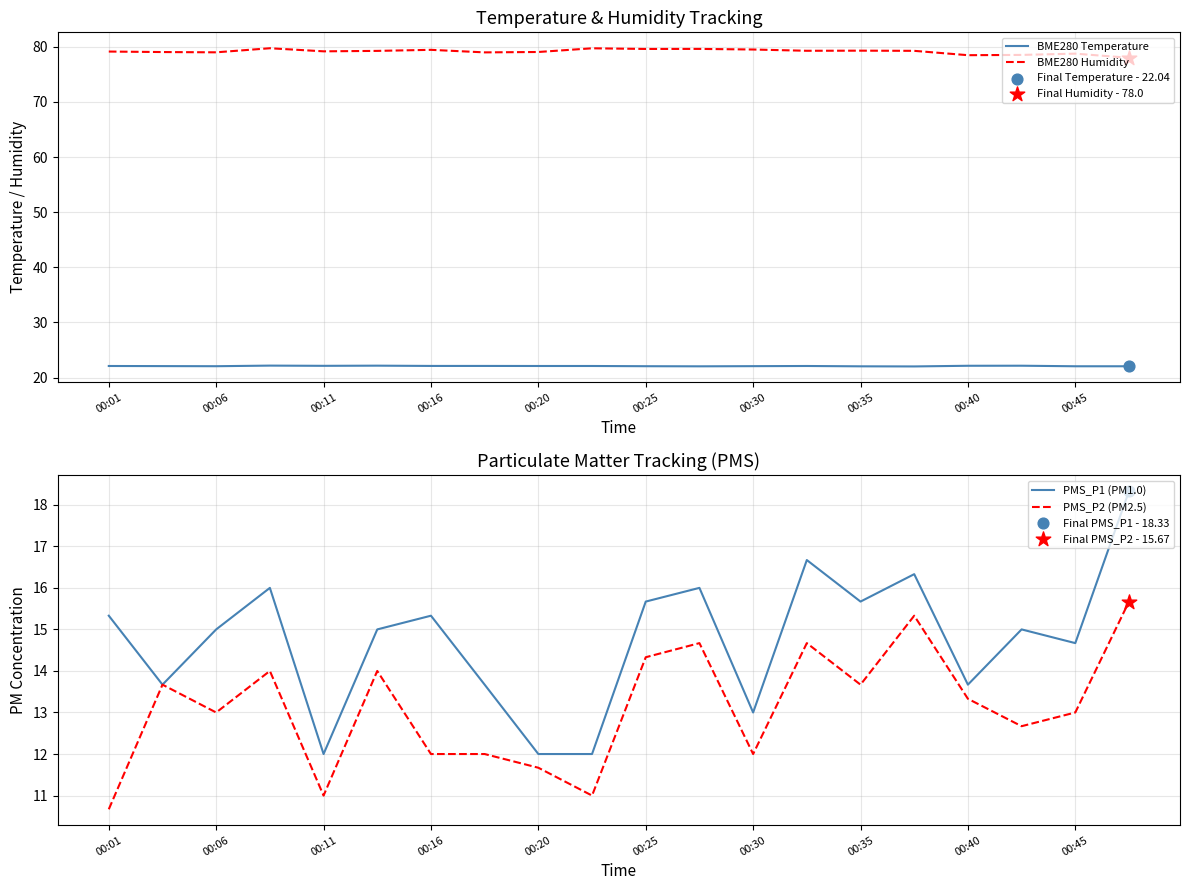

Is the value of BME280 Temperature at 00:40 greater than the value of BME280 Humidity at 00:01?

No